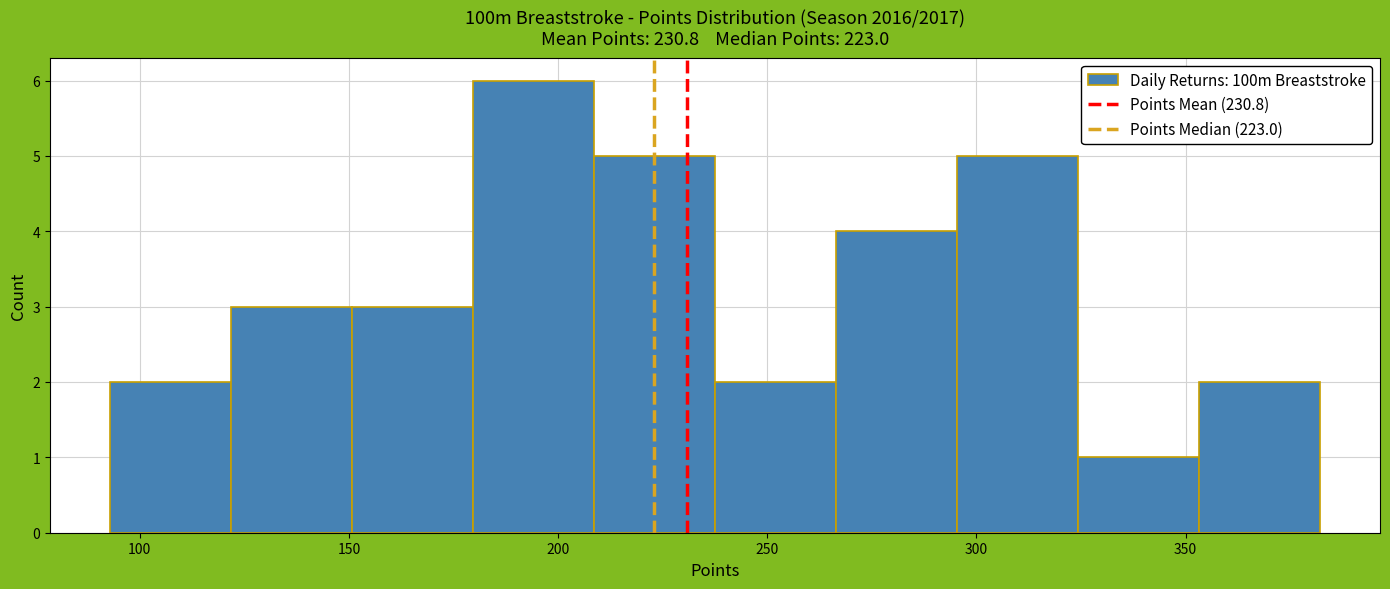

Reading left to right, list every bar in this chart as the range it spans on the x-axis followed by its height. Neither the bar edges nor the heights are printed on the chart, so give them approximately, as read against the axes.

95 to 120: 2
120 to 150: 3
150 to 180: 3
180 to 210: 6
210 to 240: 5
240 to 265: 2
265 to 295: 4
295 to 325: 5
325 to 355: 1
355 to 380: 2